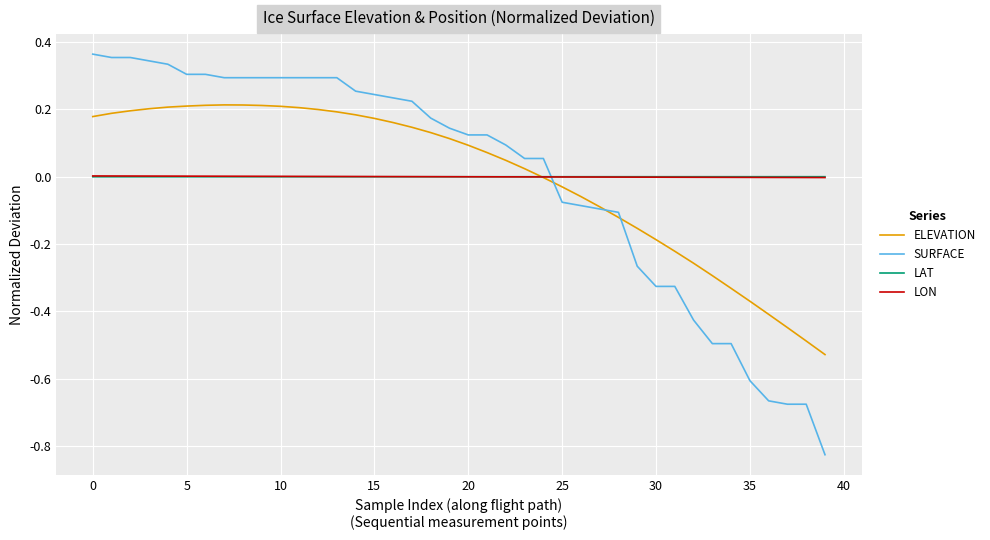

After their last crossing, which series has the higher values: LAT or ELEVATION?

LAT